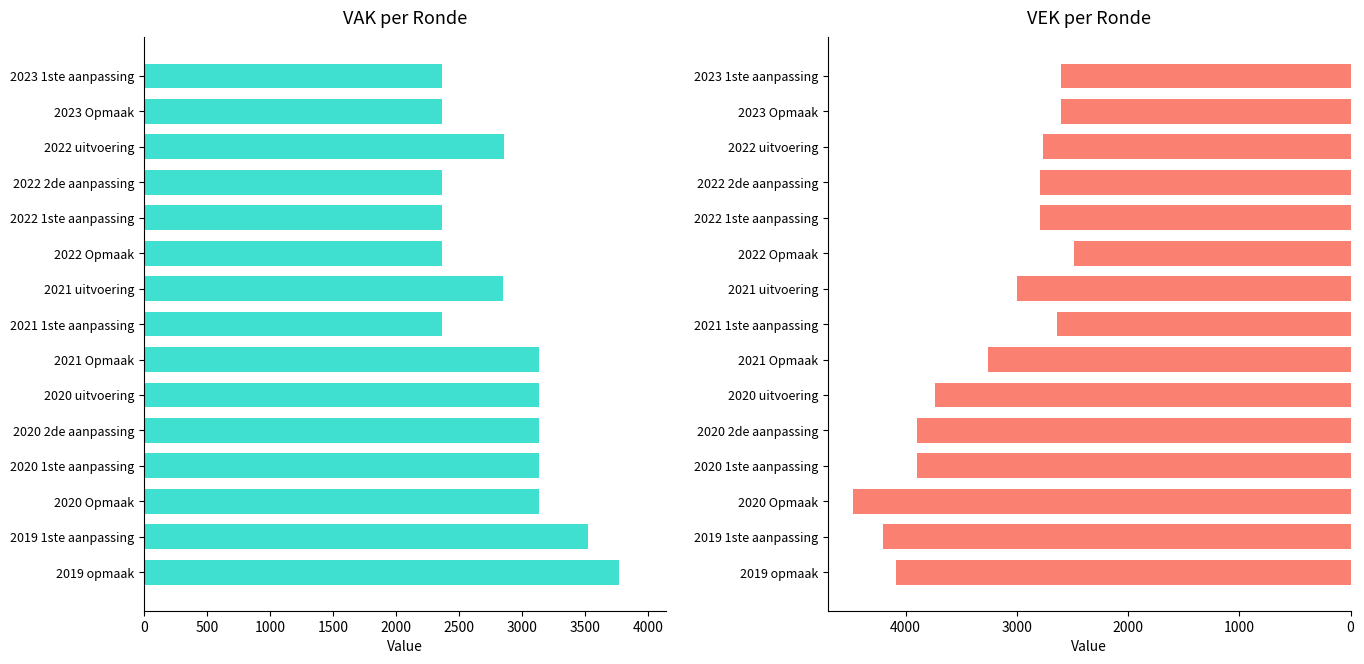

Reading left to right, list all the values displayed in this chart.

VAK: 2361	2361	2853	2361	2361	2361	2847	2361	3132	3132	3132	3132	3132	3517	3766
VEK: -2604	-2604	-2761	-2787	-2787	-2487	-2997	-2637	-3258	-3735	-3897	-3897	-4472	-4202	-4083